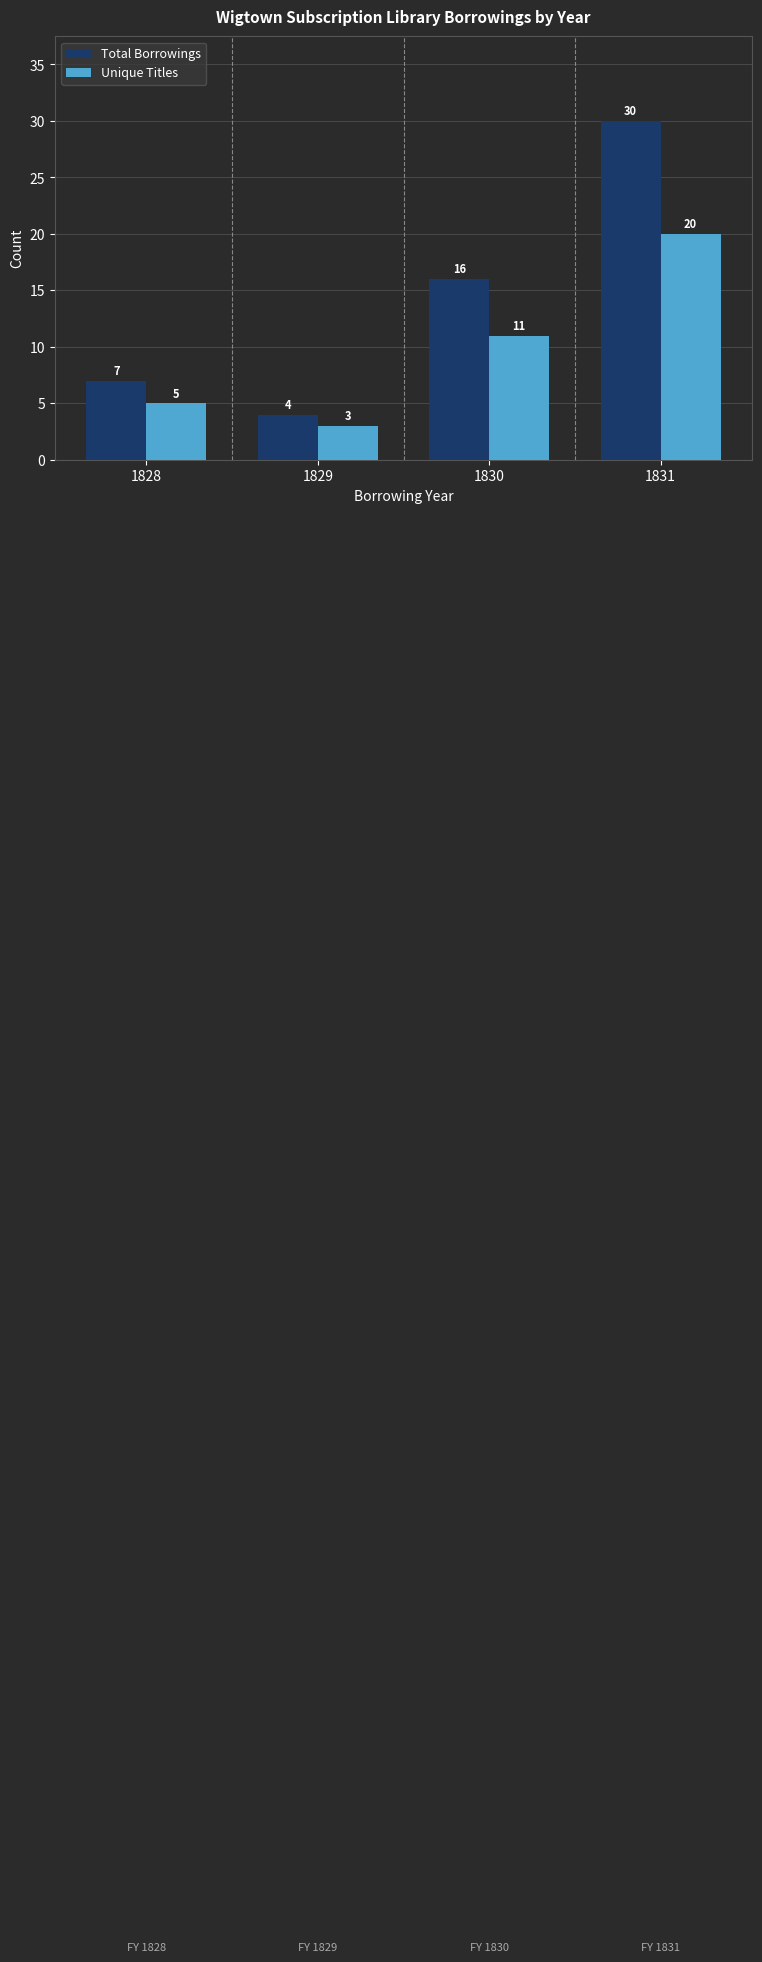

True or false: Unique Titles has a value of 20 at 1831.

True